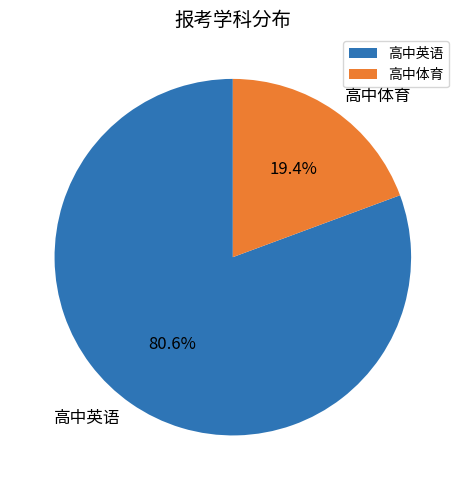

Is the sum of 高中英语 and 高中体育 greater than half?

Yes